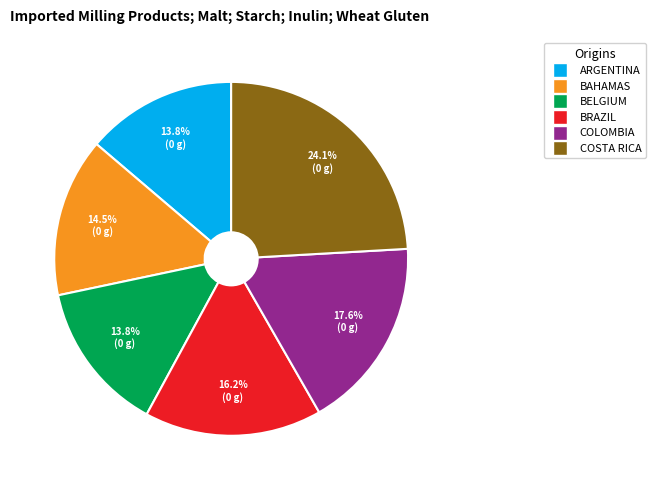

Is there a majority slice in this chart?

No